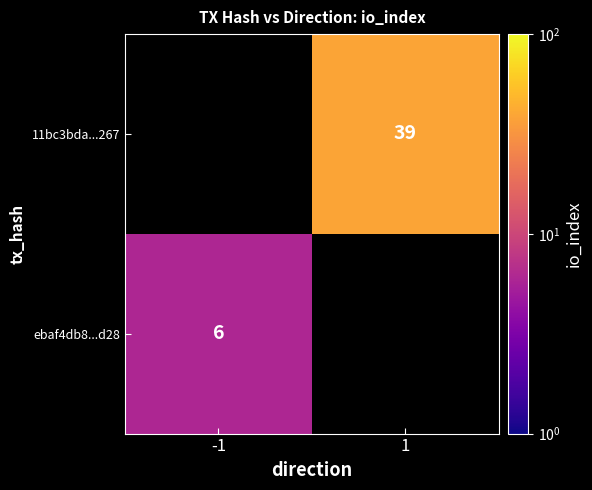

Is the value of 11bc3bda...267 at 1 greater than the value of ebaf4db8...d28 at -1?

Yes